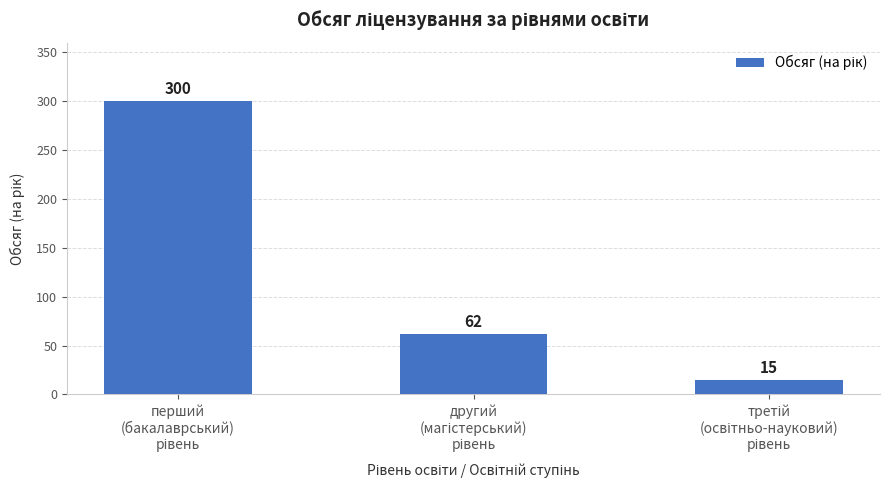

What is the greatest value displayed?

300